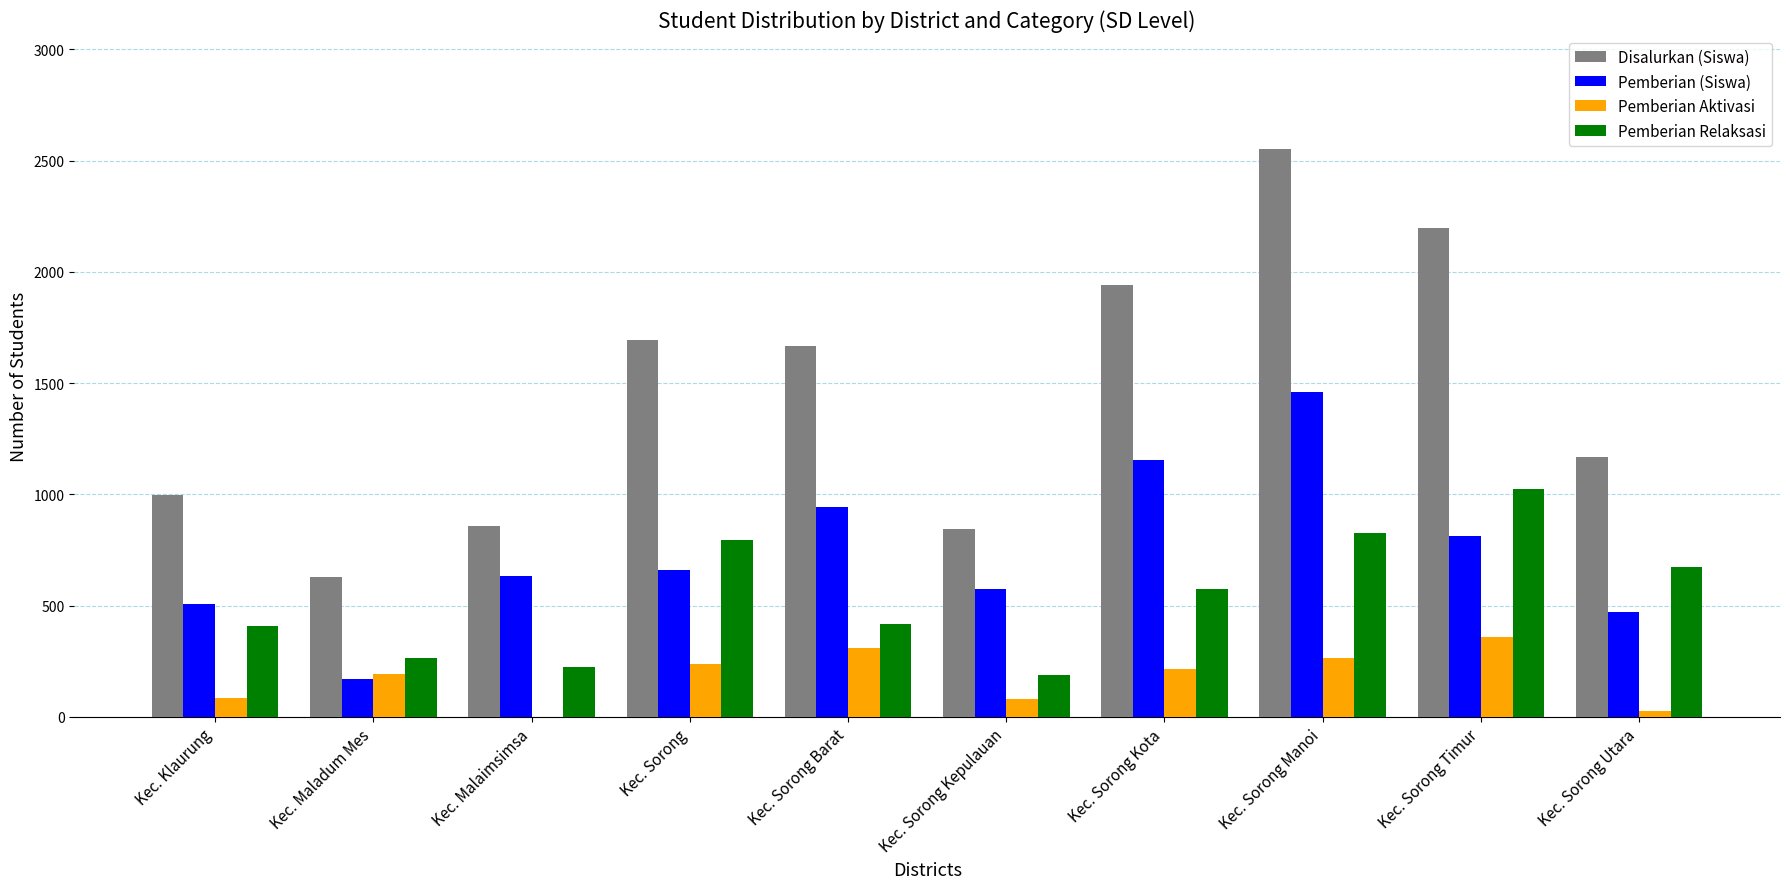

At which category does the chart reach its peak across all series?

Kec. Sorong Manoi